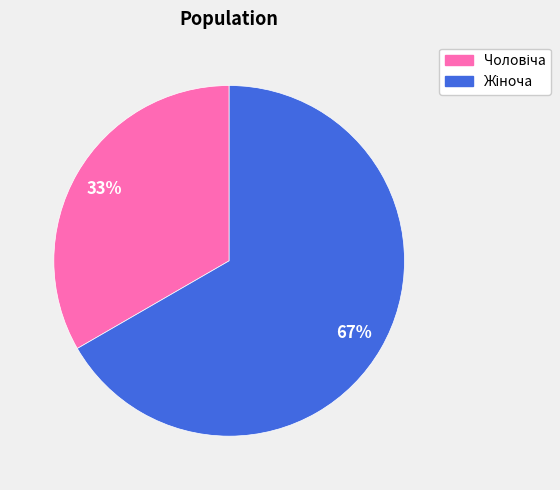

Does any single category account for the majority?

Yes